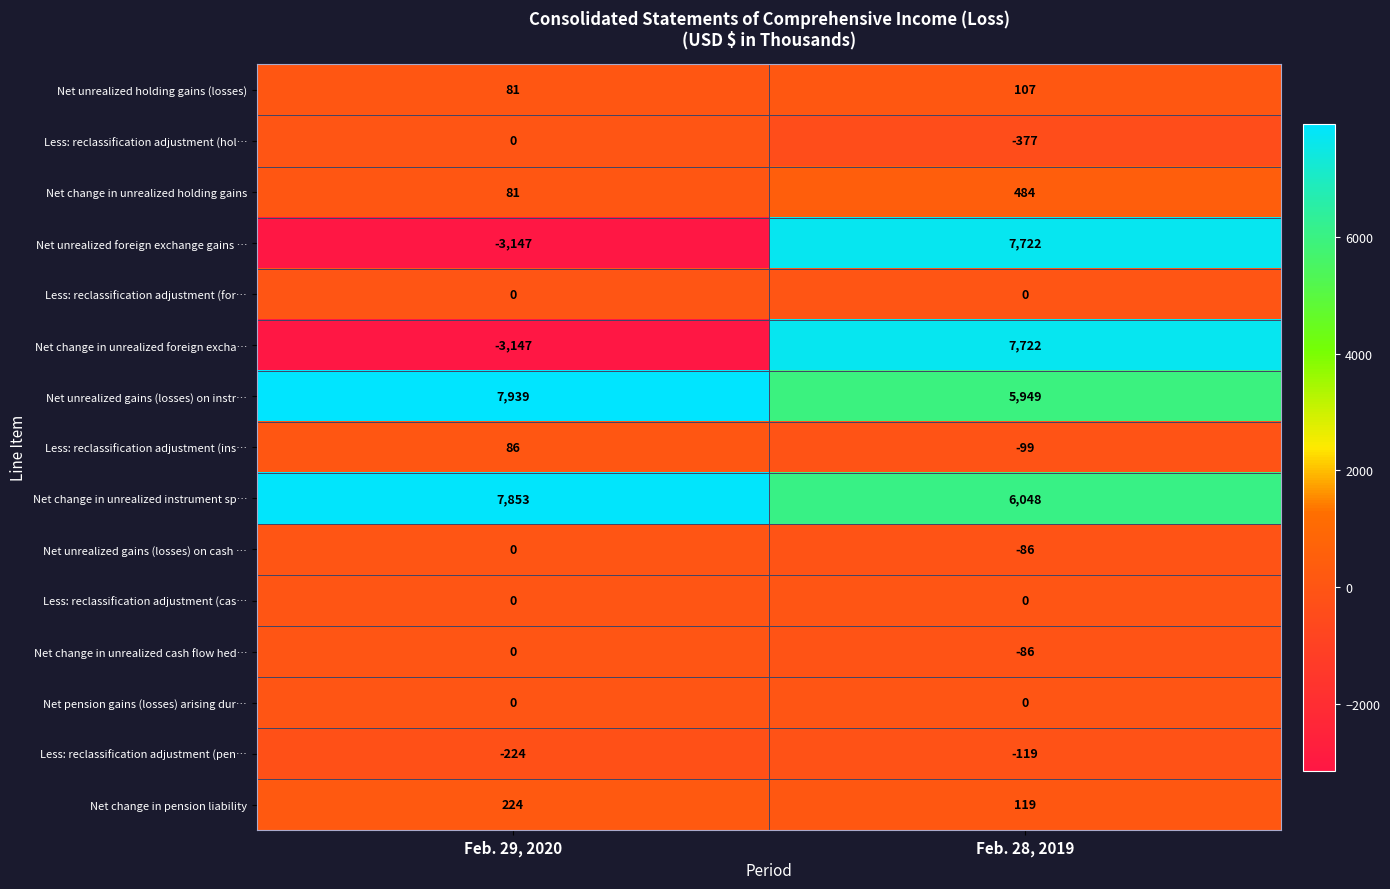

What is the total value across all series at Feb. 29, 2020?

9746